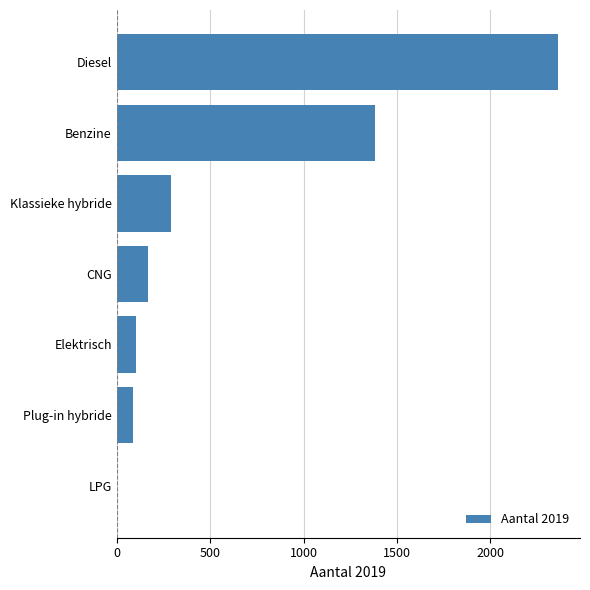

What is the sum of the values at Klassieke hybride and Diesel?

2650